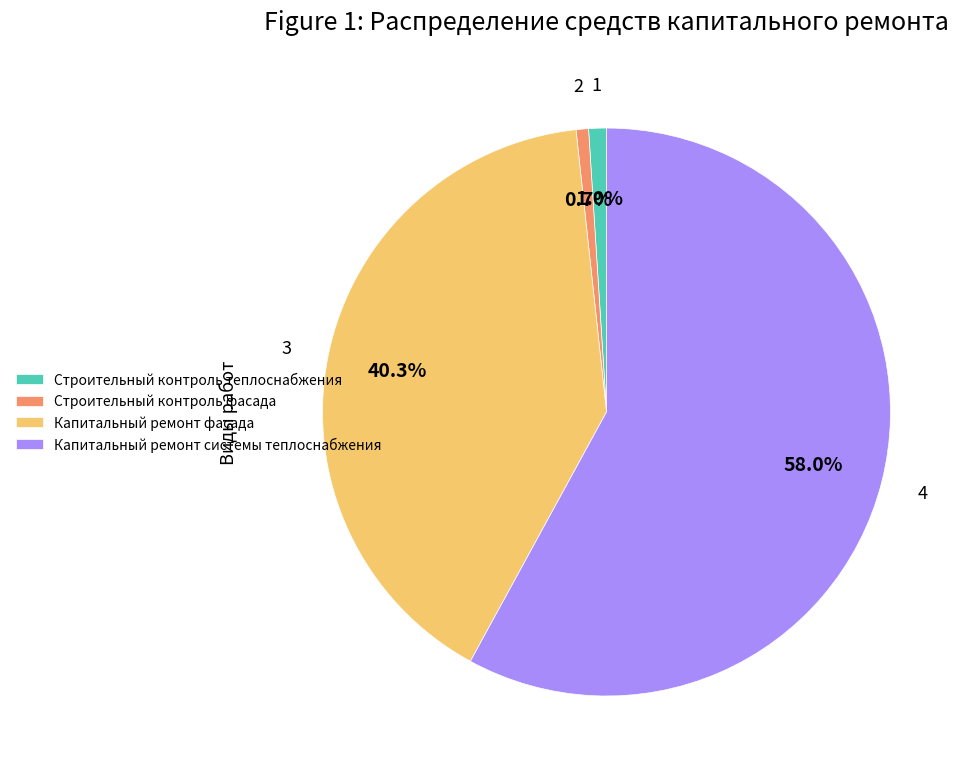

What percentage is the Строительный контроль теплоснабжения slice, to the nearest percent?

1%